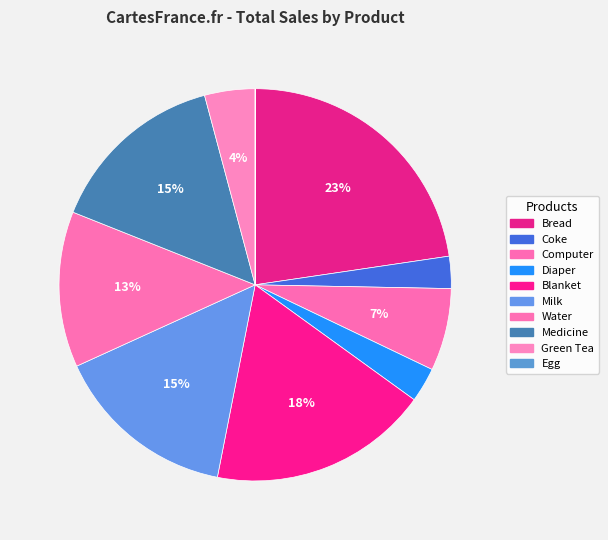

What is the largest slice in the pie chart?

Bread